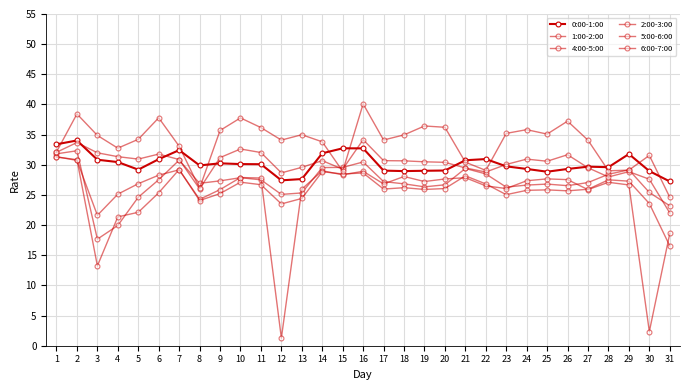

Is this an area chart (filled region under the line)?

No